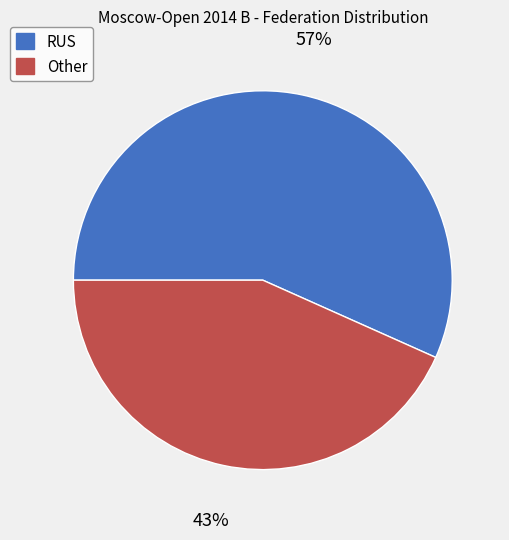

To the nearest percent, what percentage of the pie is Other?

43%